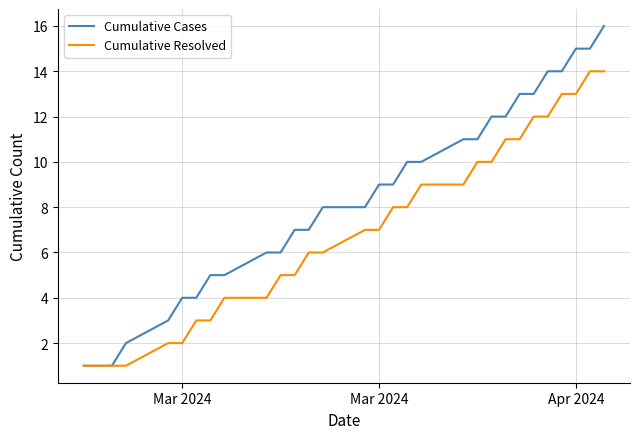

Reading right to left, what are all the values shown in this chart?

Cumulative Cases: 16	15	15	14	14	13	13	12	12	11	11	10	10	9	9	8	8	7	7	6	6	5	5	4	4	3	2	1	1	1
Cumulative Resolved: 14	14	13	13	12	12	11	11	10	10	9	9	8	8	7	7	6	6	5	5	4	4	3	3	2	2	1	1	1	1